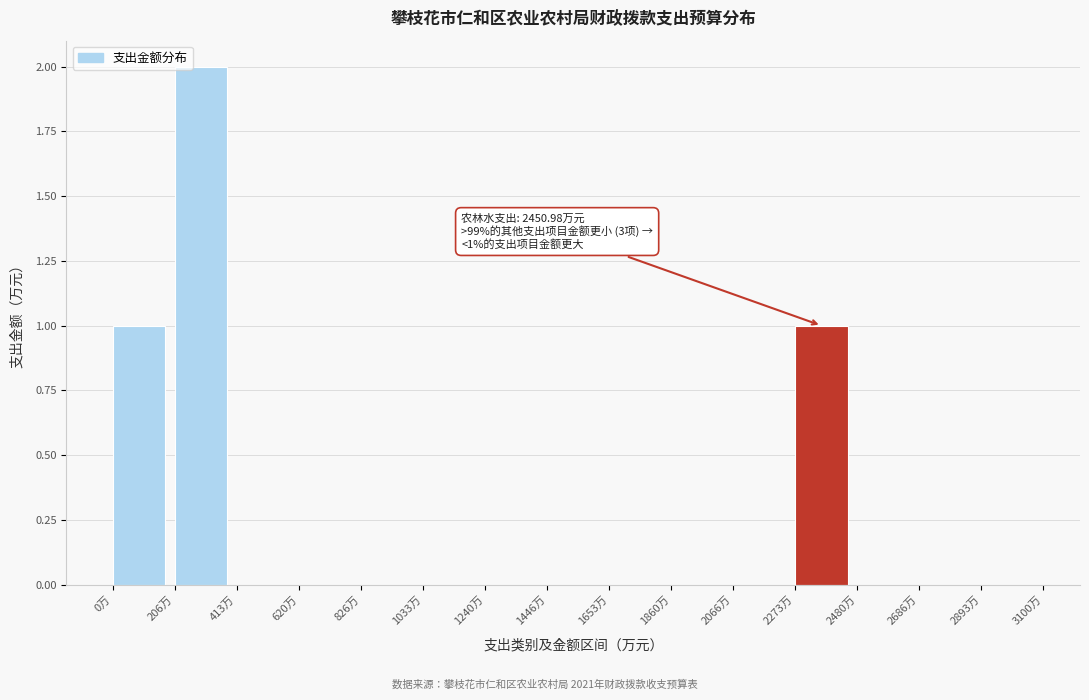

Which range on the x-axis has the tallest bar?

200 to 400